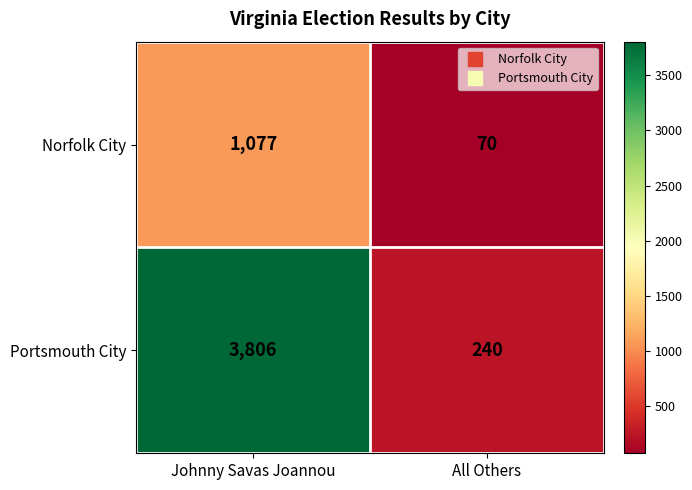

The value of Norfolk City at All Others is 100. True or false?

False